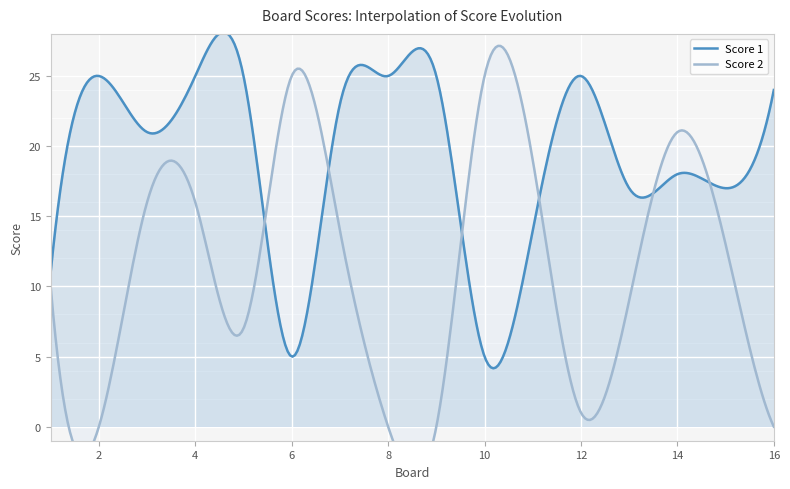

What is the total value across all series at 5?

32